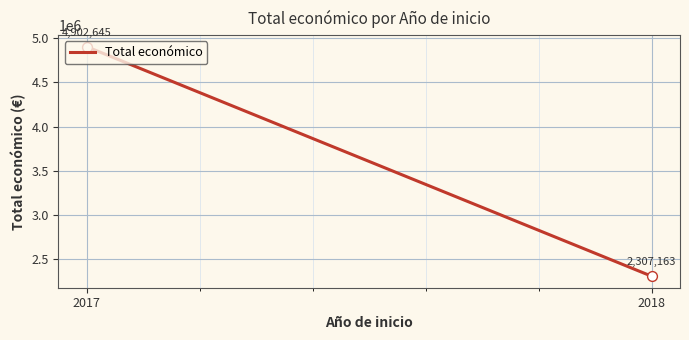

What is the change in value from 2017 to 2018?

-2595482